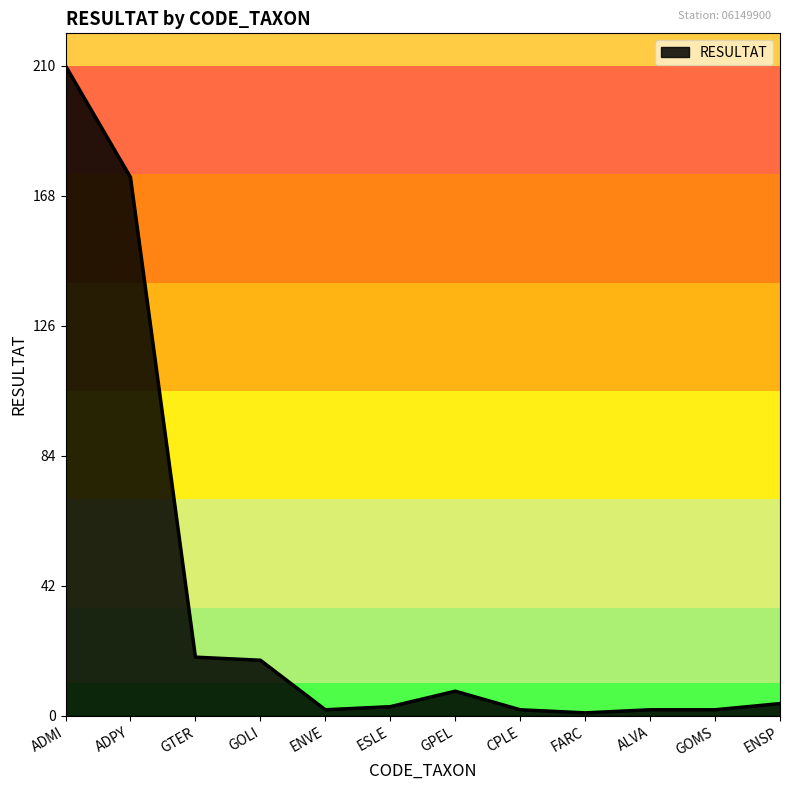

What is the smallest value displayed?

1